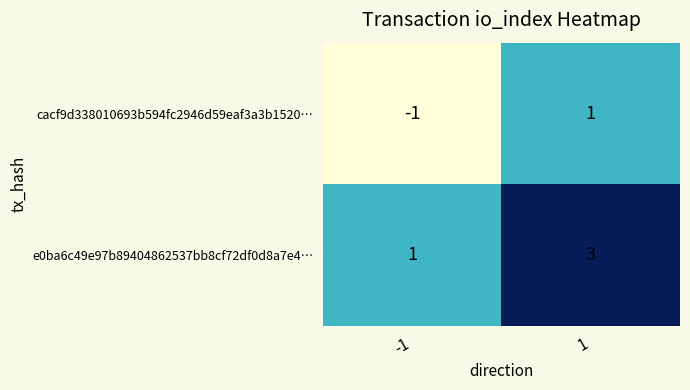

Rank the series at 1 from highest to lowest value.

e0ba6c49e97b89404862537bb8cf72df0d8a7e4…, cacf9d338010693b594fc2946d59eaf3a3b1520…